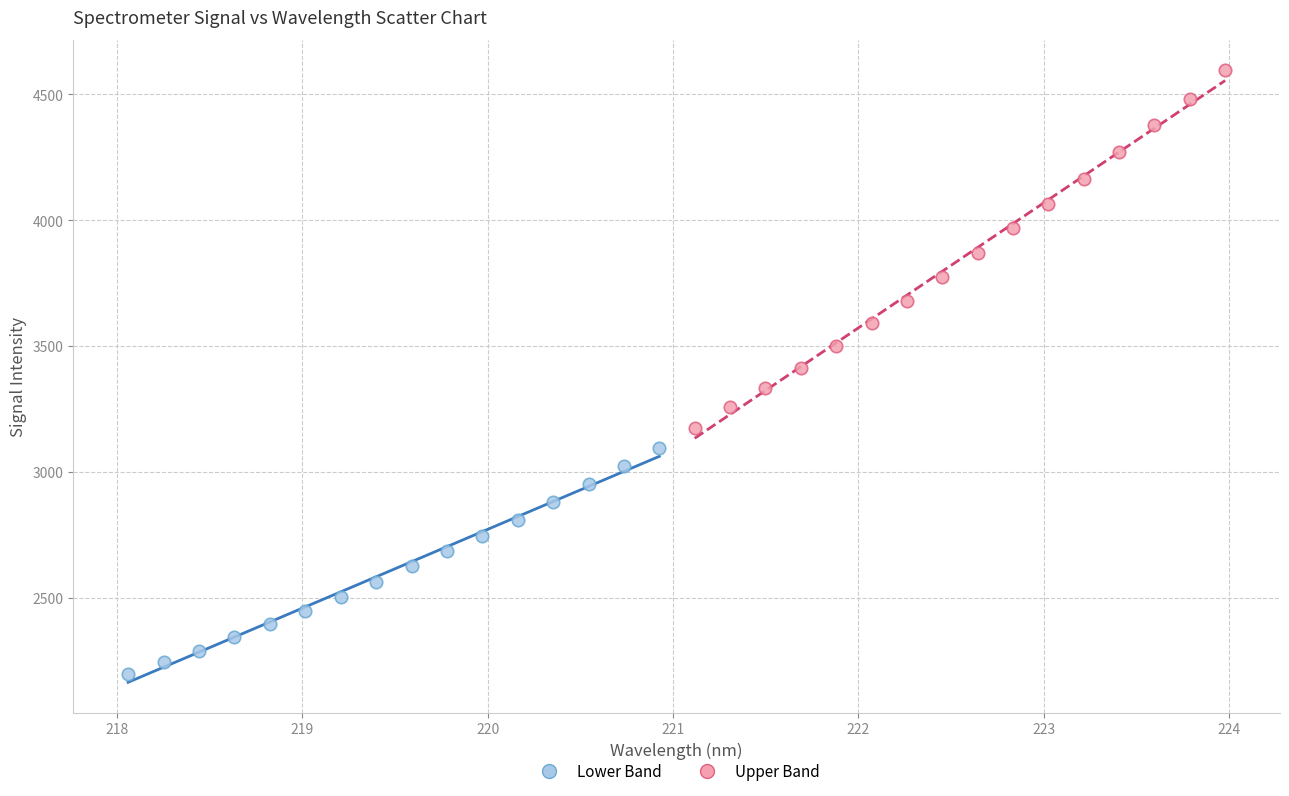

Which series contains the highest Y value?

Upper Band